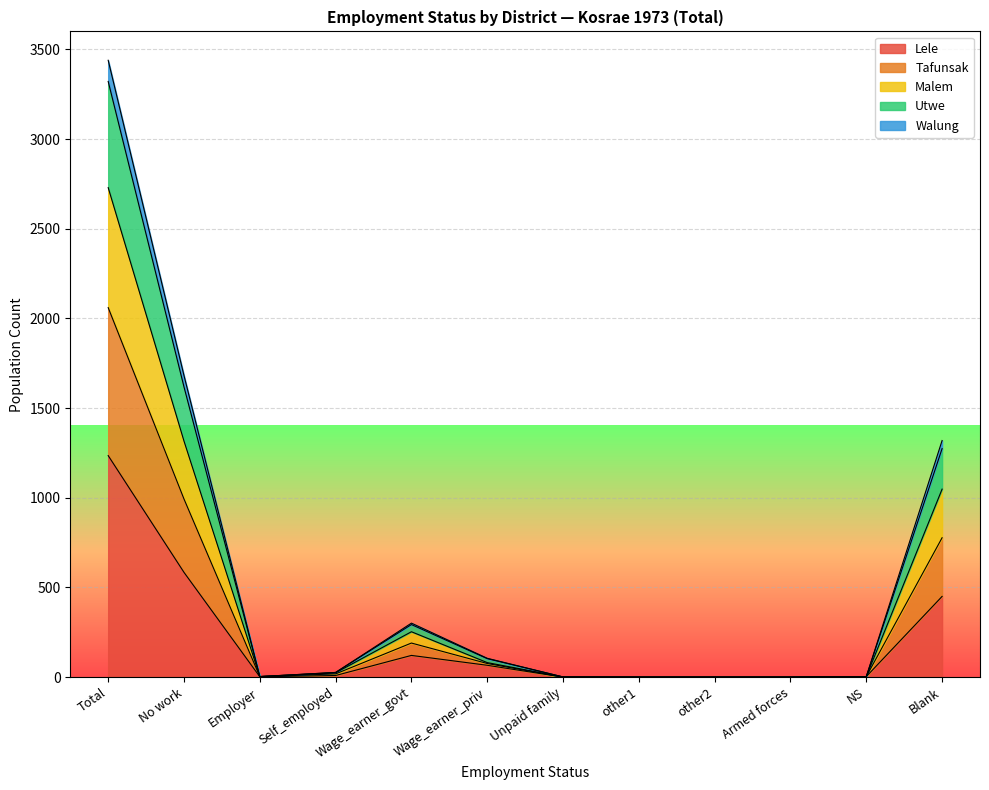

Is it true that Lele equals 0 at other1?

True